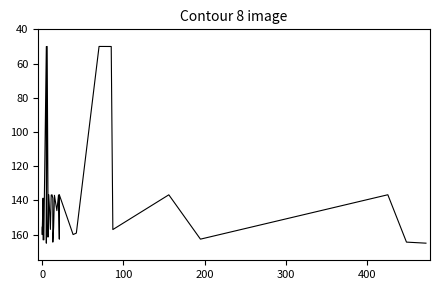

What is the smallest value displayed?

50.0